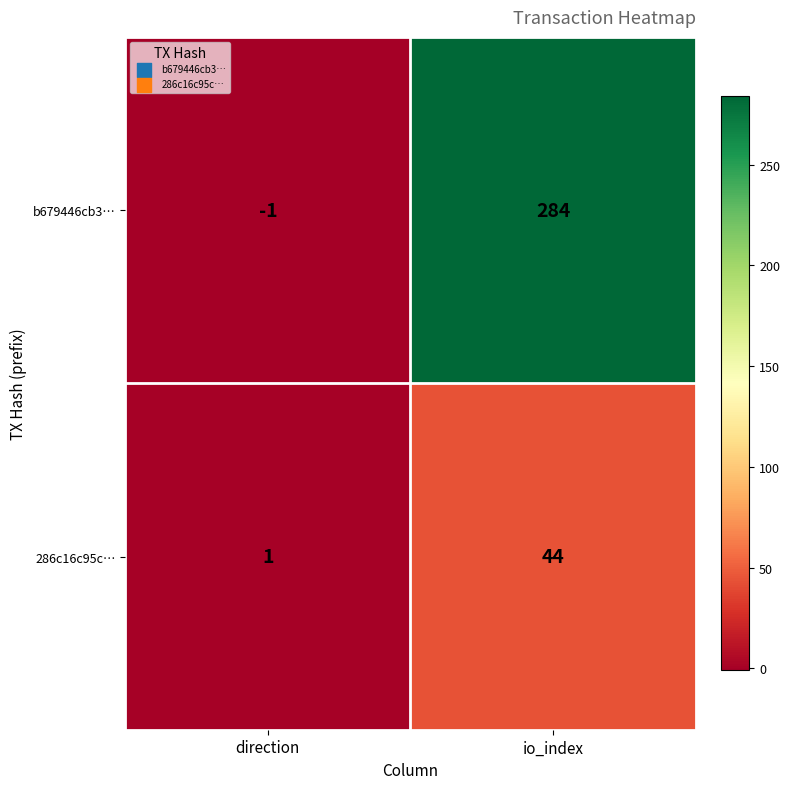

At how many categories does at least one series exceed 91?

1